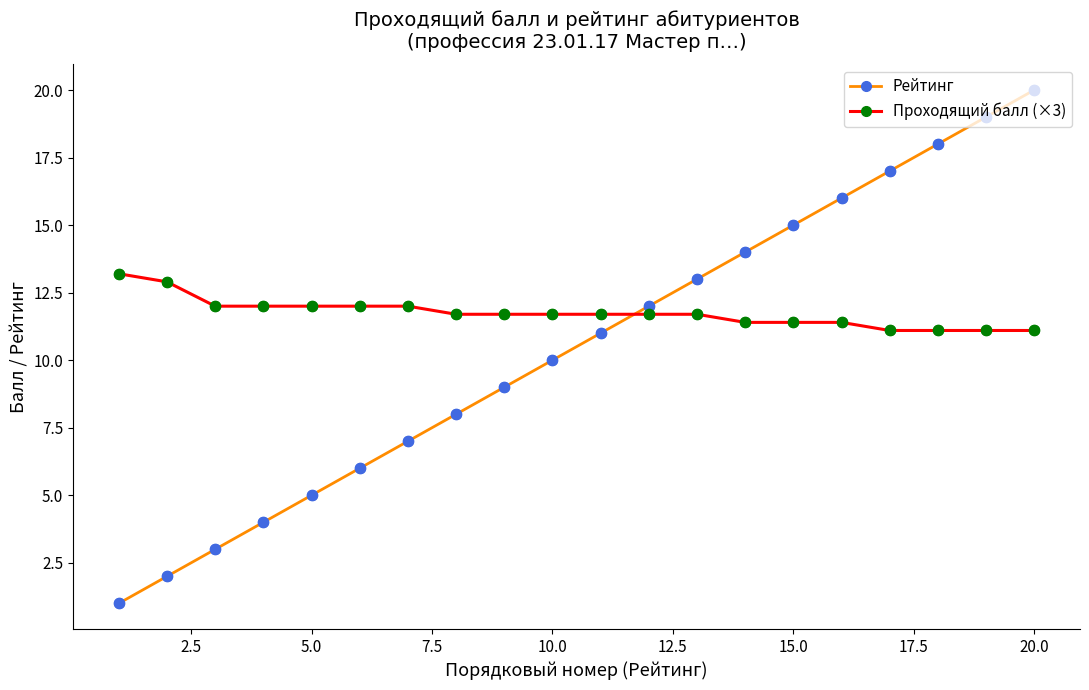

Which series has the largest range (max minus min)?

Рейтинг